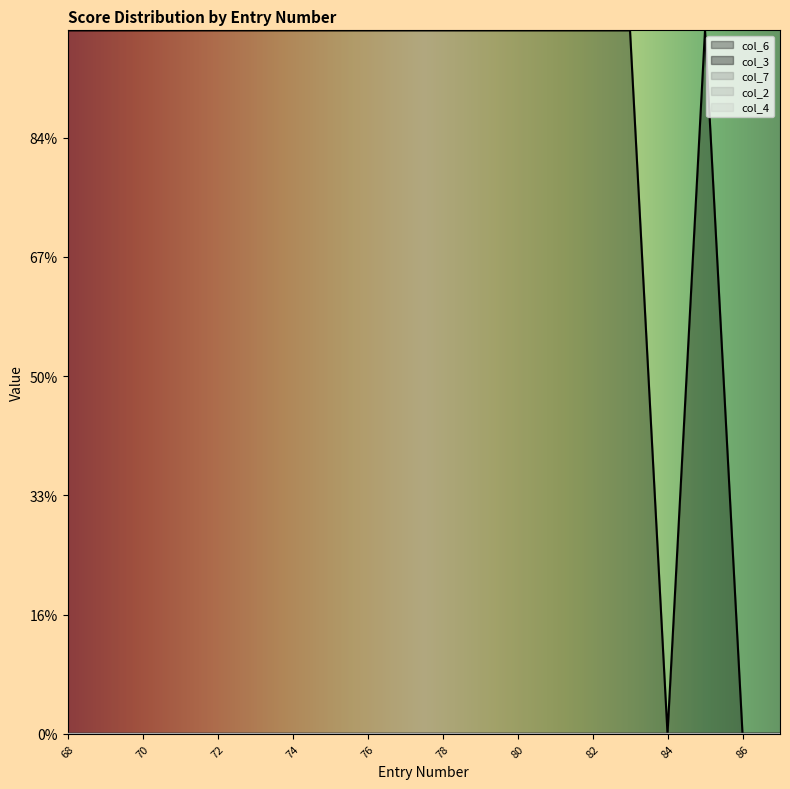

How many categories are shown in the chart?

20